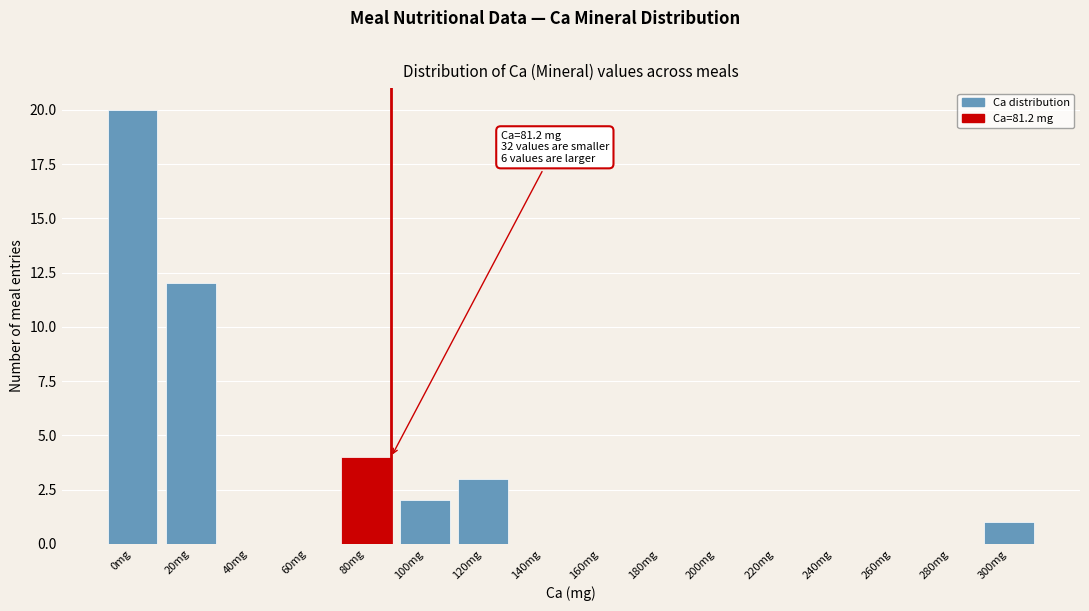

Reading left to right, extract all data points from this chart.

0mg=20	20mg=12	40mg=0	60mg=0	80mg=4	100mg=2	120mg=3	140mg=0	160mg=0	180mg=0	200mg=0	220mg=0	240mg=0	260mg=0	280mg=0	300mg=1